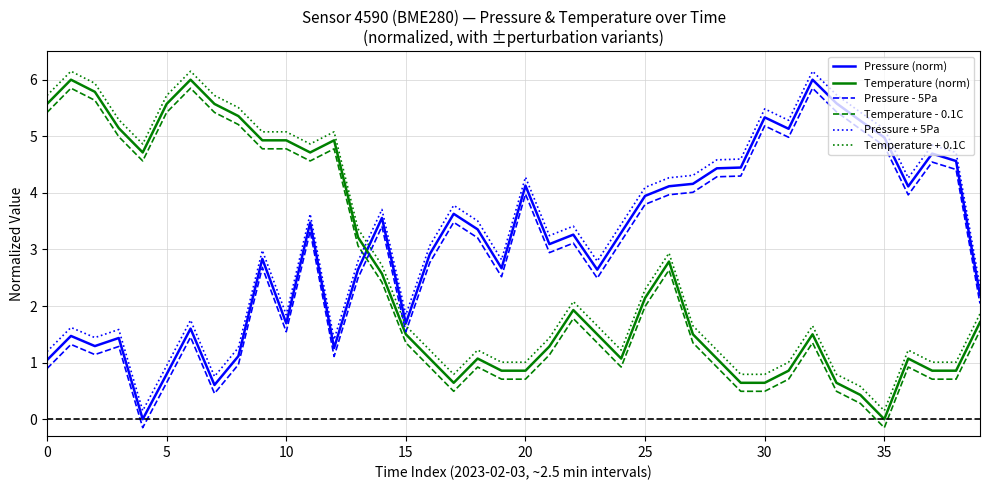

What is the greatest value displayed?

6.2